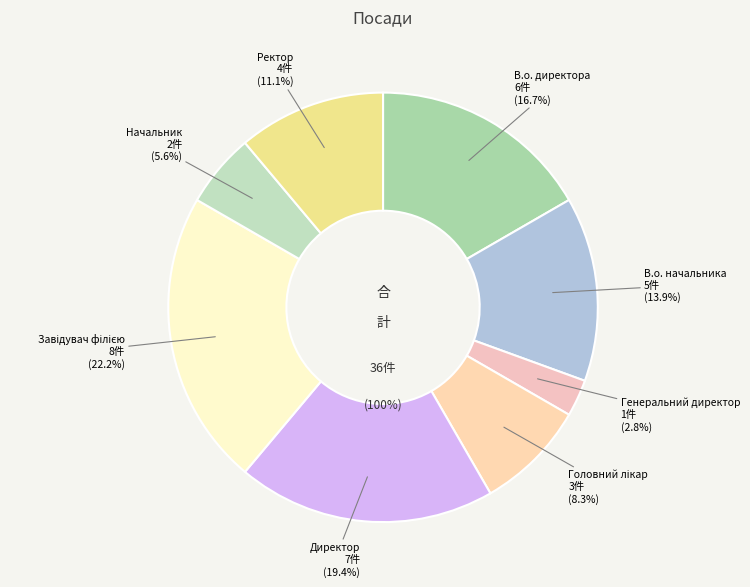

Count the number of slices in the pie.

8